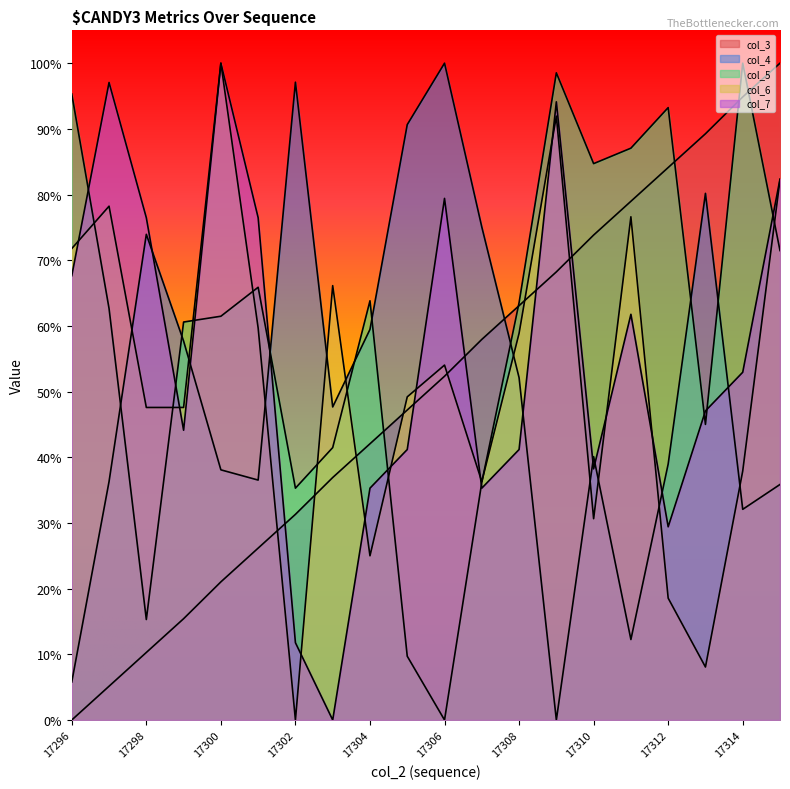

At 17315, list the series in order from smallest to largest.

col_4, col_5, col_6, col_7, col_3